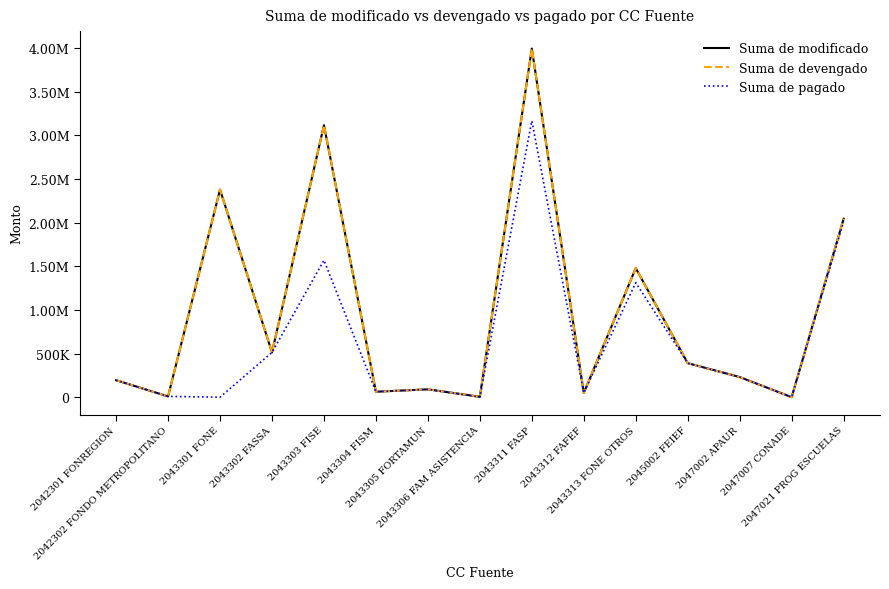

At 2042301 FONREGION, list the series in order from largest to smallest.

Suma de modificado, Suma de devengado, Suma de pagado